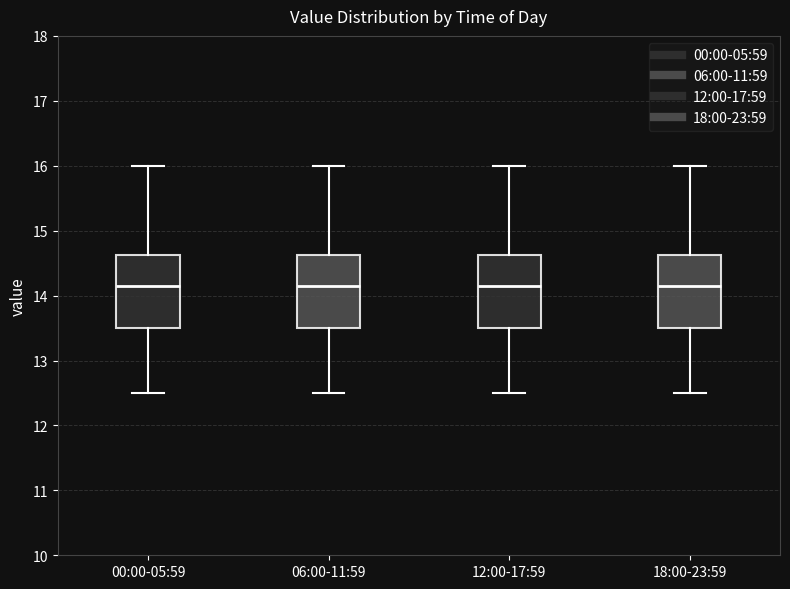

Reading left to right, transcribe this box plot: for each box, give where its median line is, the range the box spans, and where its two whiskers end, as read against the y-axis. The values are not printed on the chart, so give them approximately, as read against the axis.

00:00-05:59: median 14.2, box 13.5 to 14.6, whiskers 12.5 to 16.0
06:00-11:59: median 14.2, box 13.5 to 14.6, whiskers 12.5 to 16.0
12:00-17:59: median 14.2, box 13.5 to 14.6, whiskers 12.5 to 16.0
18:00-23:59: median 14.2, box 13.5 to 14.6, whiskers 12.5 to 16.0